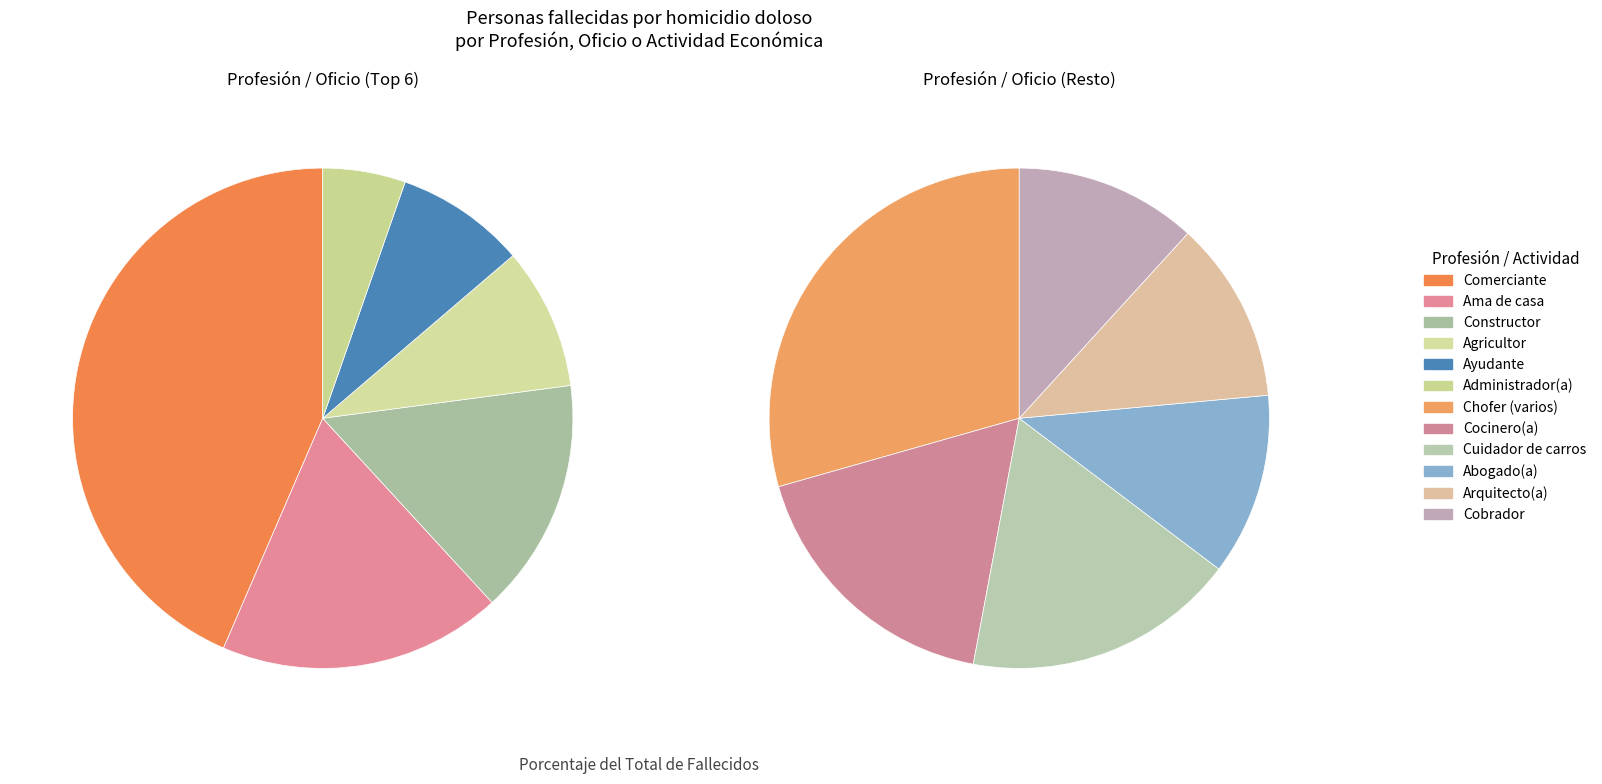

Between Ayudante and Comerciante, which is larger?

Comerciante